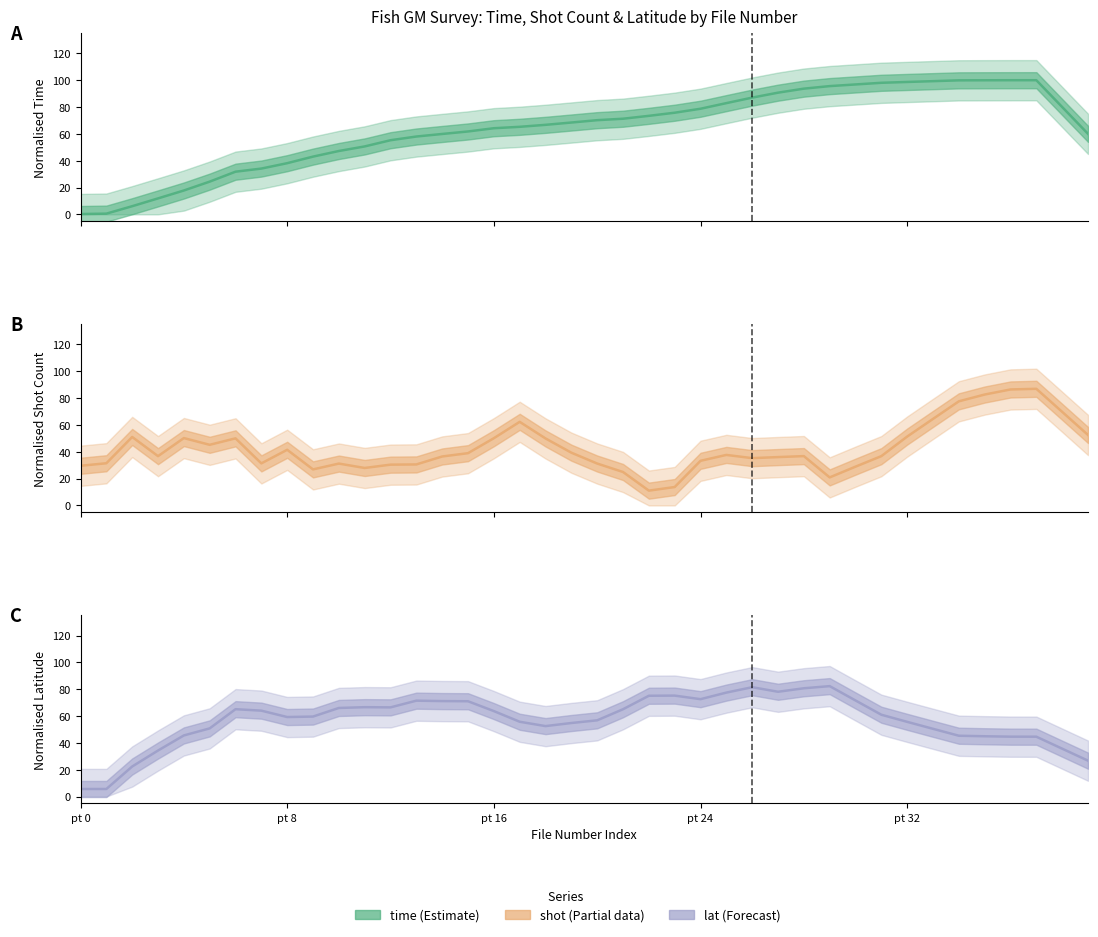

Where is the first local maximum for time?

37